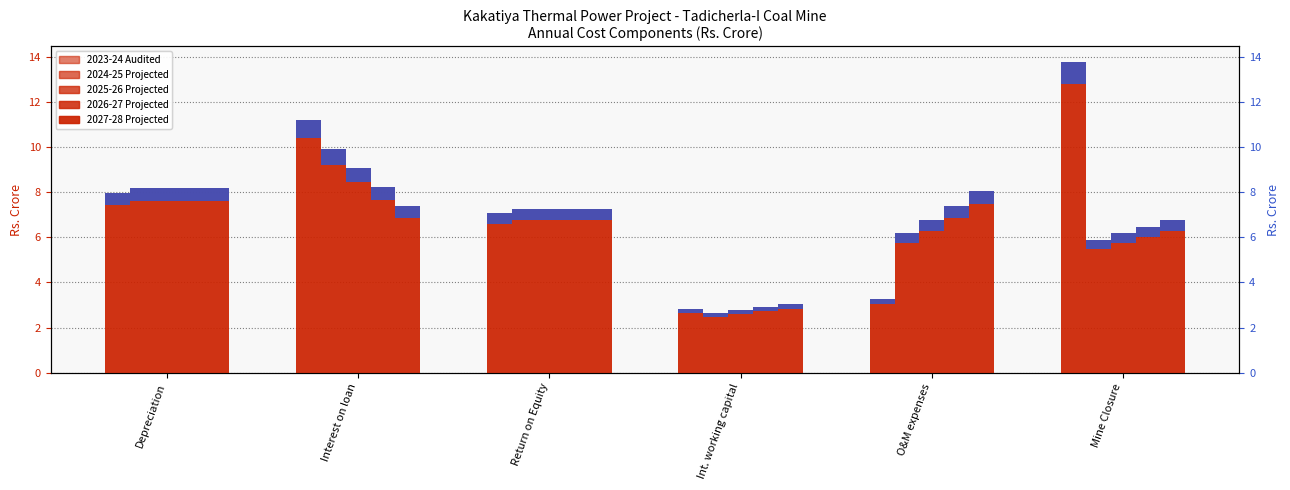

What is the sum of all 2024-25 Projected values?

40.2